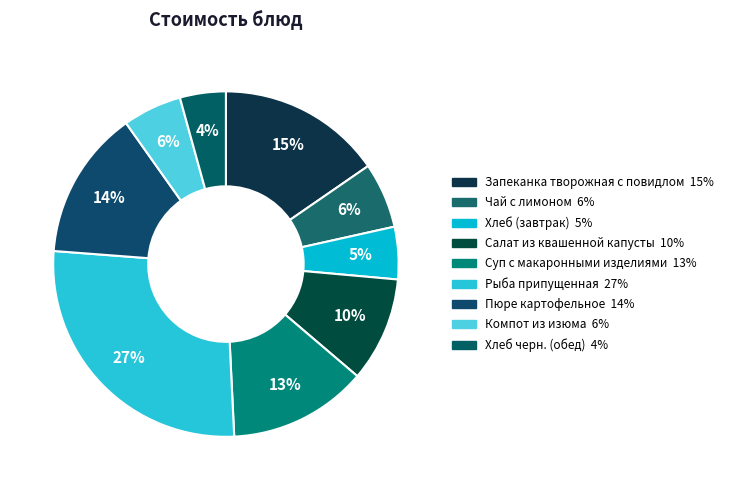

To the nearest percent, what portion does Запеканка творожная с повидлом represent?

15%